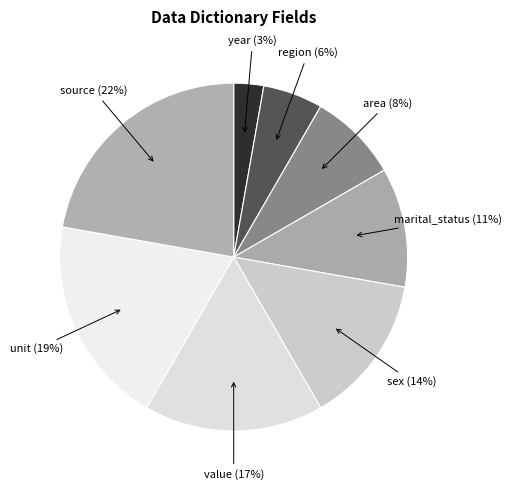

Is the sum of source and area greater than half?

No